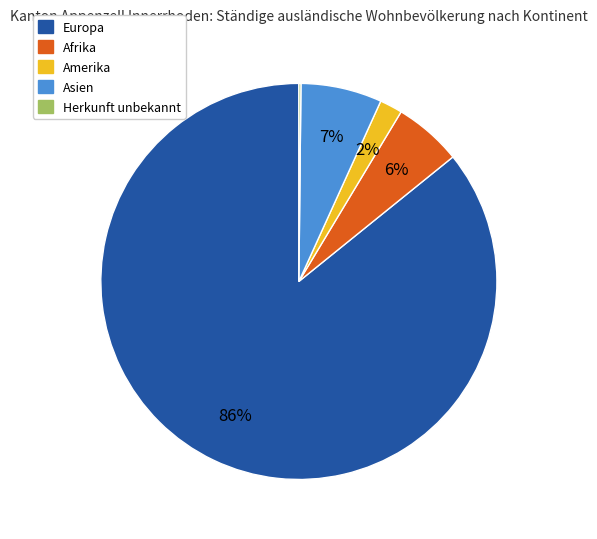

Does any single category account for the majority?

Yes